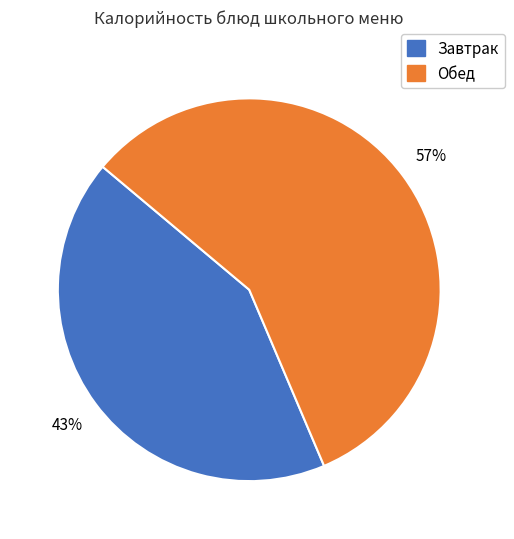

To the nearest percent, what is the average slice percentage?

50%